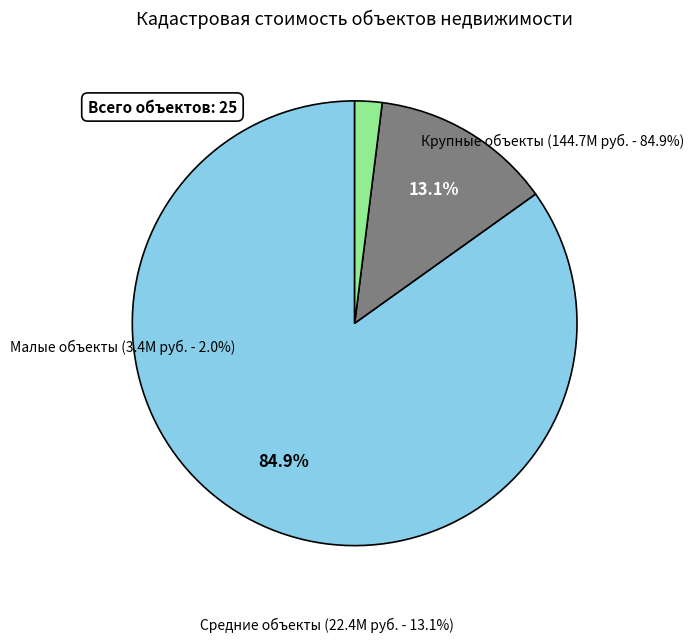

Is there any slice that represents more than half of the pie?

Yes